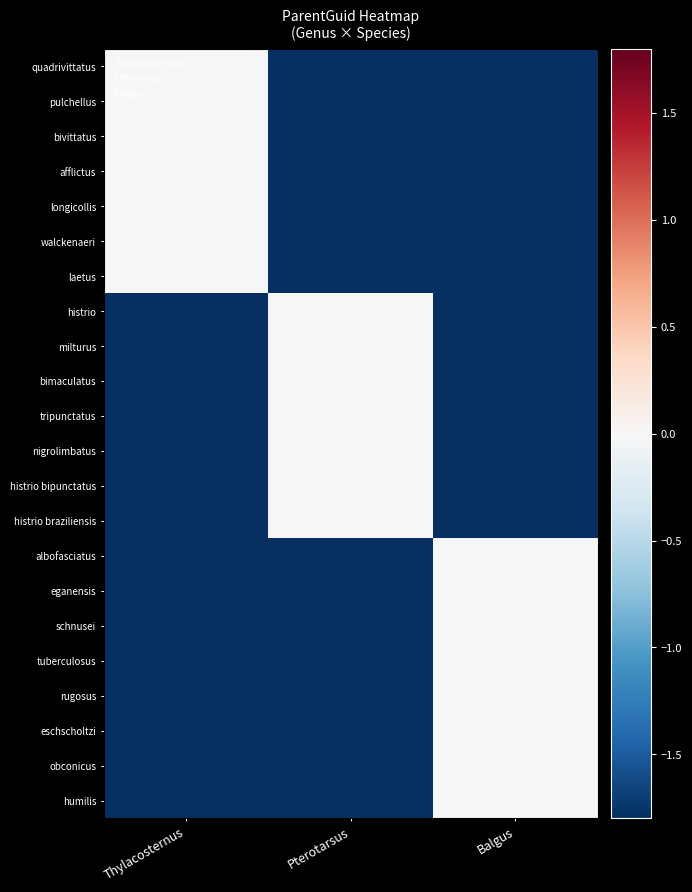

Count the number of data series in this chart.

22